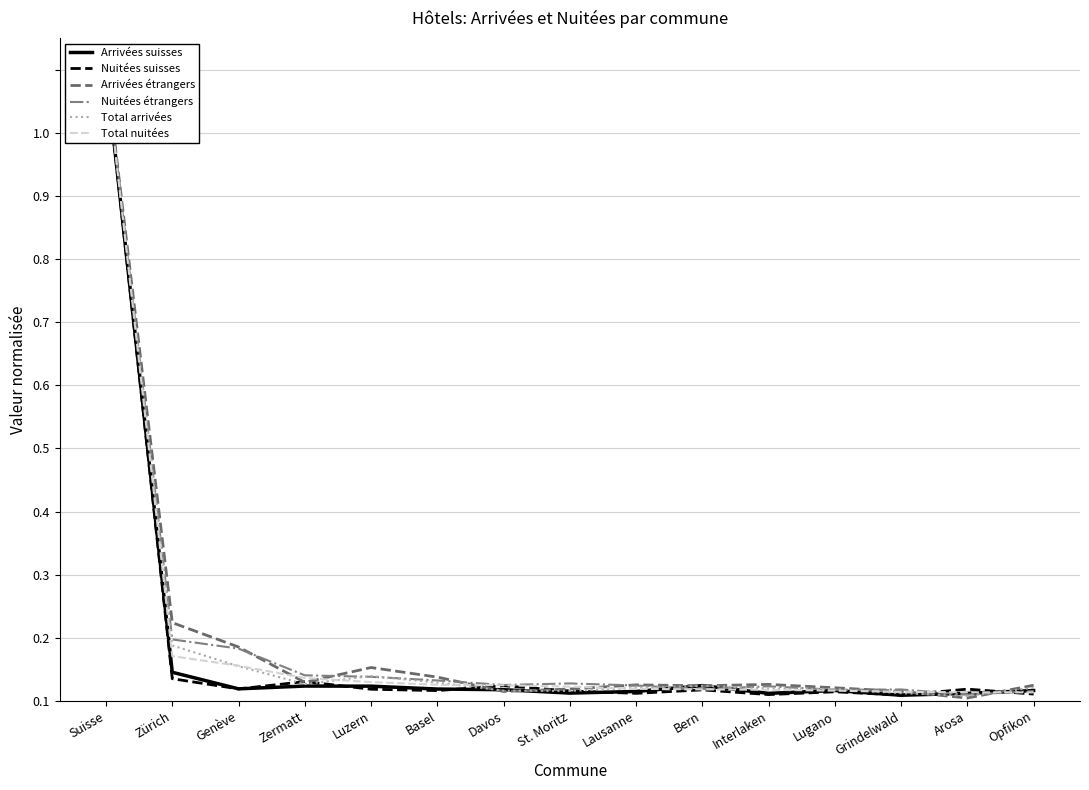

Which series has the largest total across all categories?

Arrivées étrangers